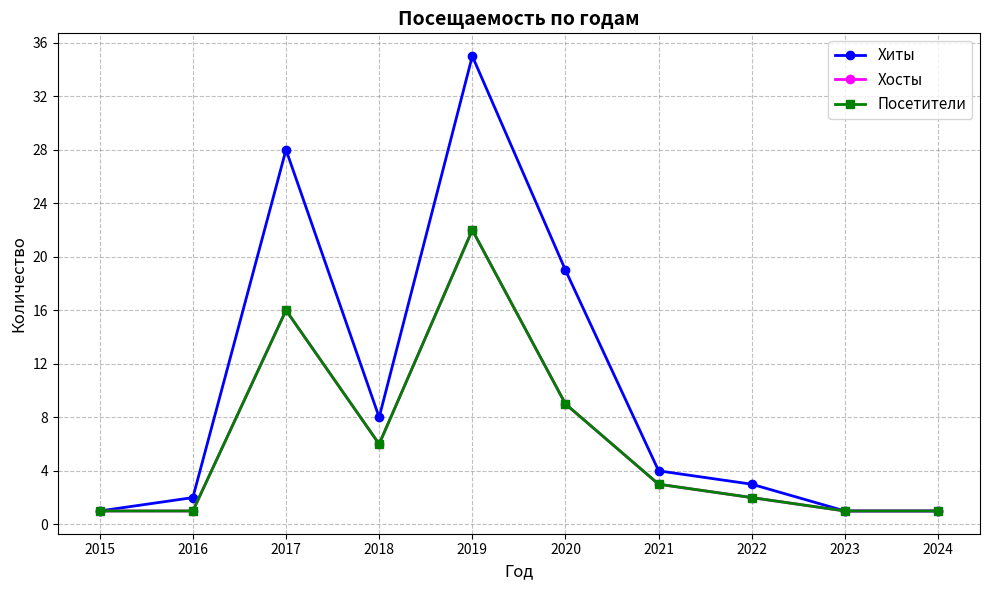

The value of Хиты at 2016 is 2. True or false?

True